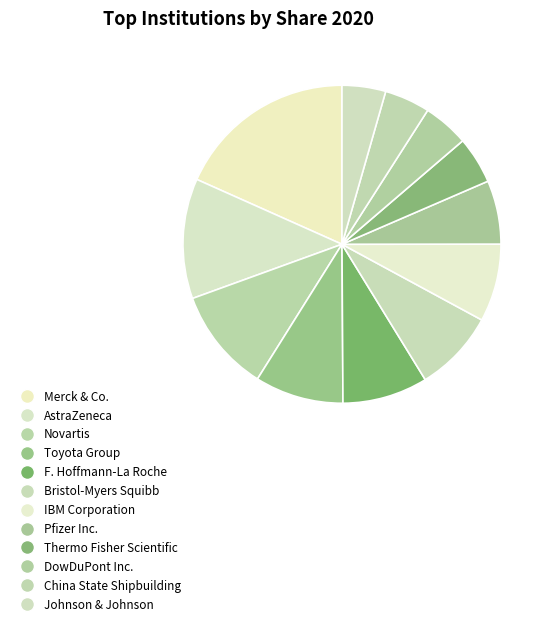

Between Merck & Co. and China State Shipbuilding, which is larger?

Merck & Co.